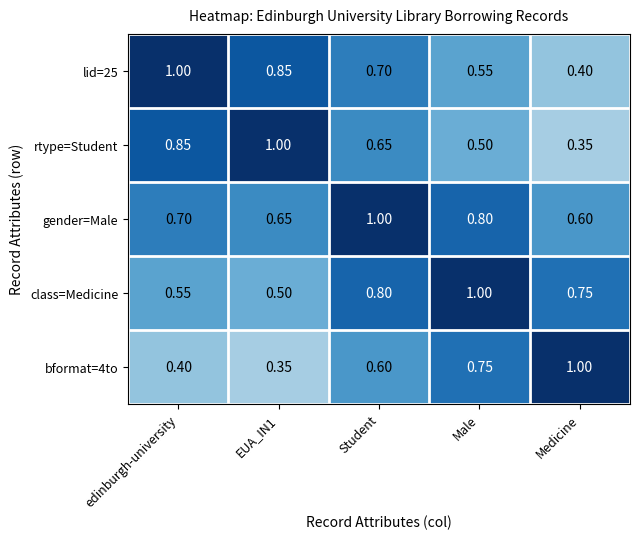

At which label is gender=Male closest to 0?

Medicine